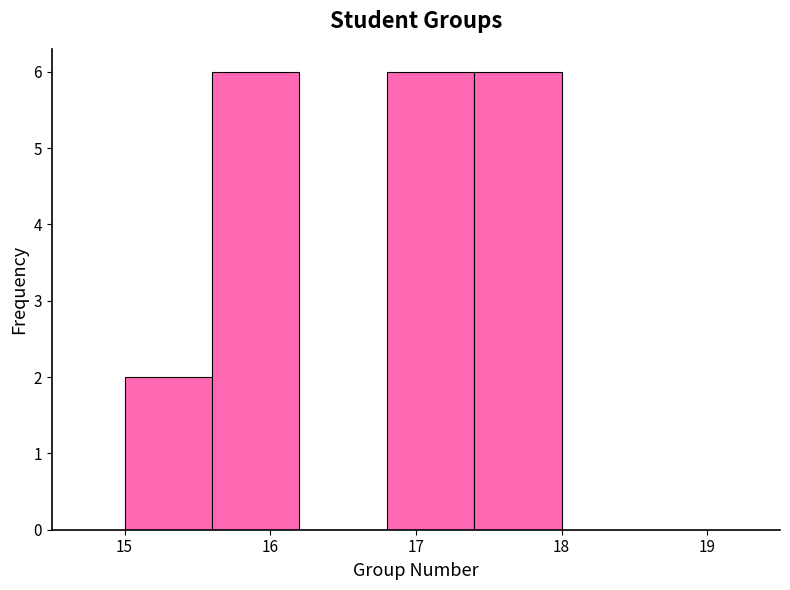

Reading left to right, list every bar in this chart as the range it spans on the x-axis followed by its height. The values are not printed on the chart, so give them approximately, as read against the axis.

15.0 to 15.6: 2
15.6 to 16.2: 6
16.2 to 16.8: 0
16.8 to 17.4: 6
17.4 to 18.0: 6